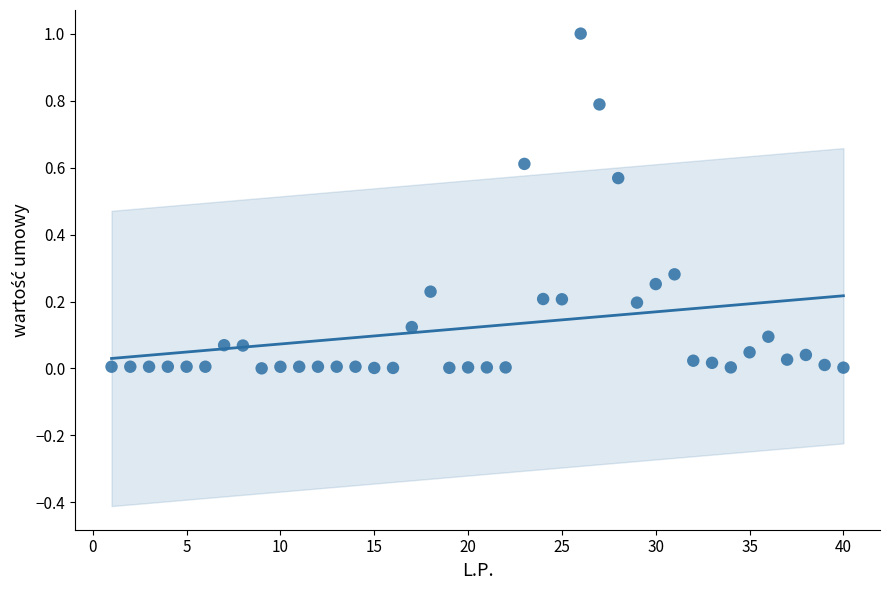

What is the range of Y values (max minus min)?

1.0